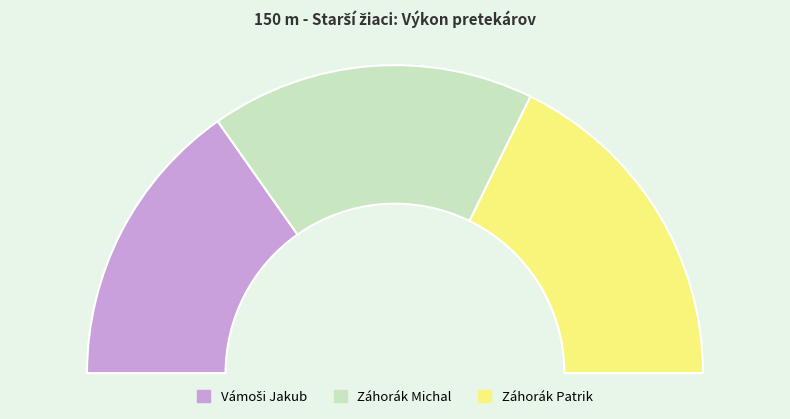

Combined, what portion of the pie is Záhorák Patrik and Vámoši Jakub?

66.0%